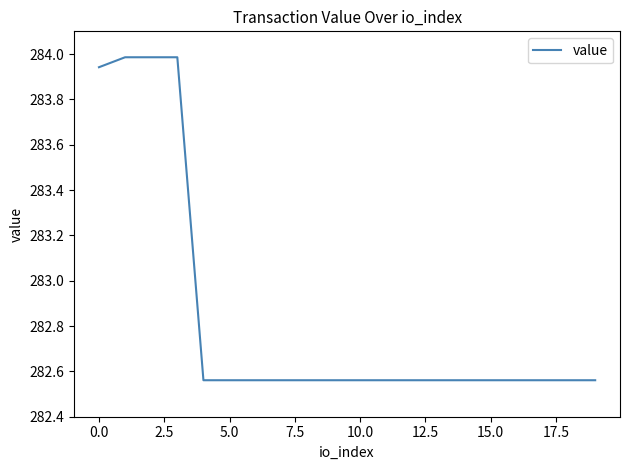

What is the difference between the maximum and minimum values?

1.4